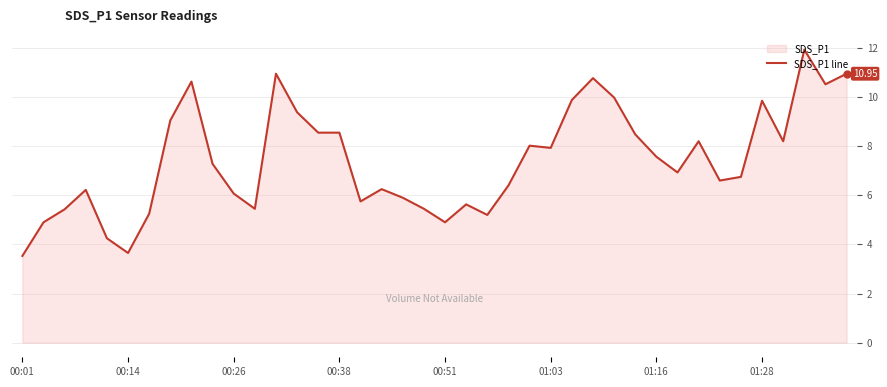

What is the ratio of the value at 12 to the value at 39?

1.0